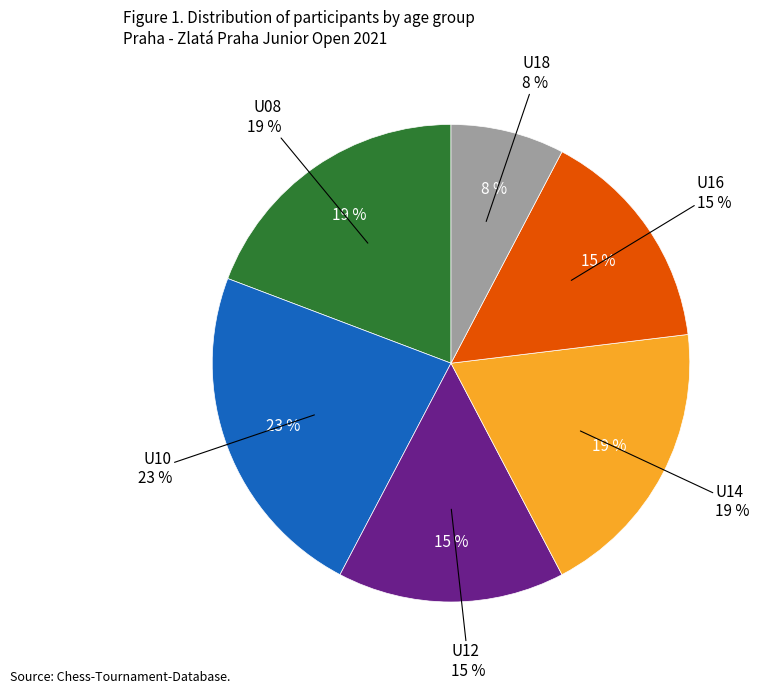

Does any single category account for the majority?

No